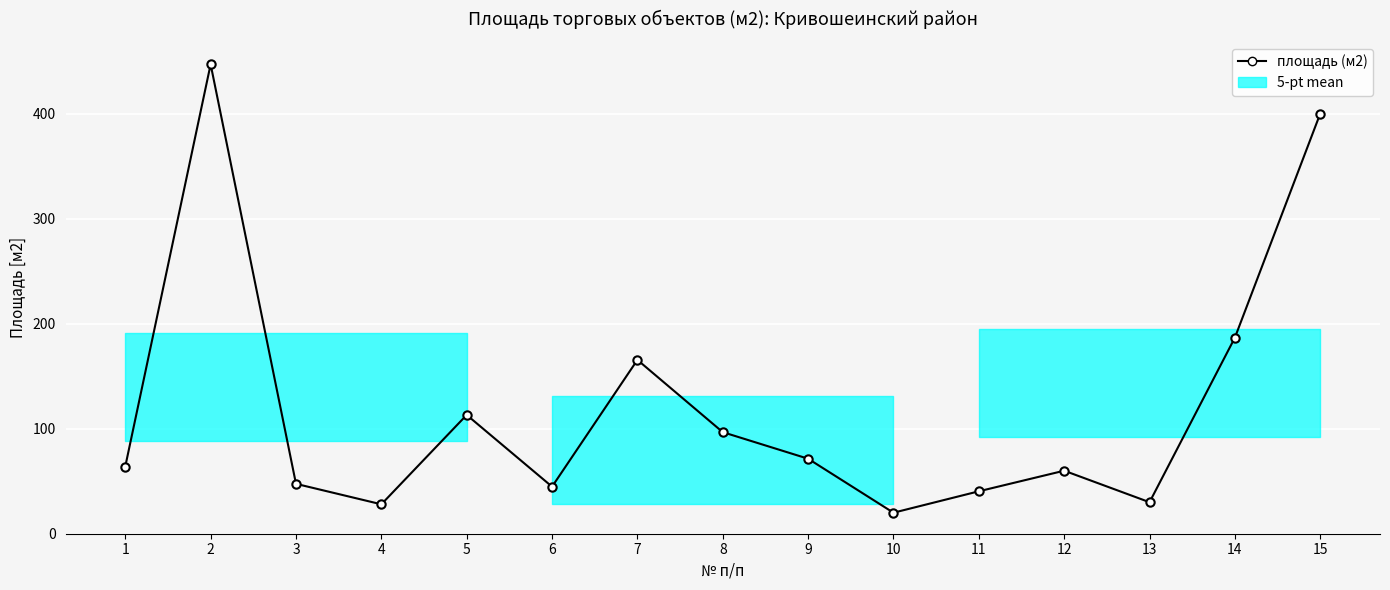

Reading left to right, list all the values displayed in this chart.

64.0	446.9	47.5	28.0	113.1	44.8	165.5	96.7	71.4	20.0	40.4	60.0	30.0	186.7	400.0